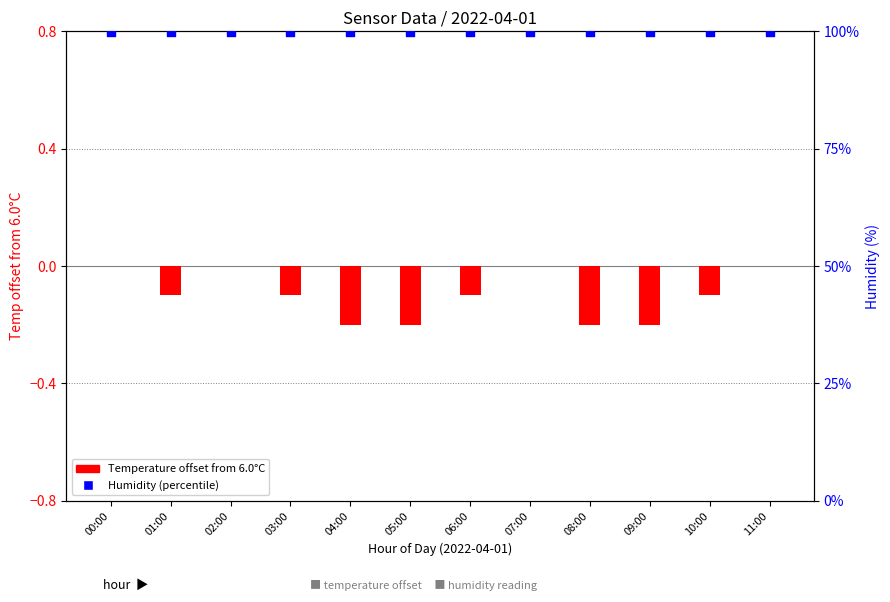

At how many categories does at least one series exceed 18?

12